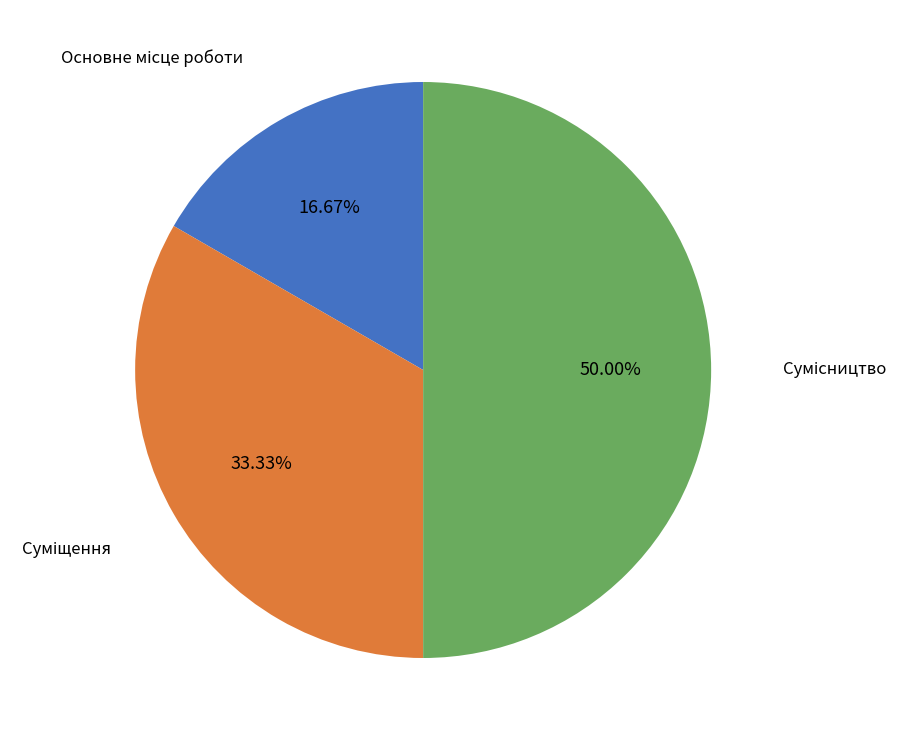

To the nearest percent, what is the difference between the largest and smallest slice percentages?

33%